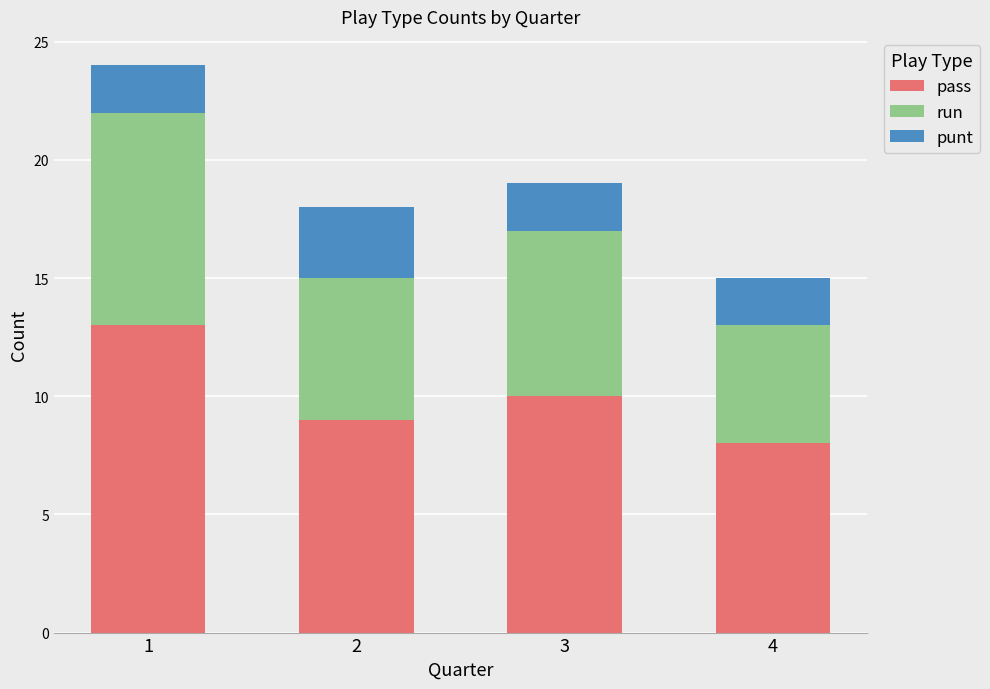

Is it true that pass equals 12 at 4?

False